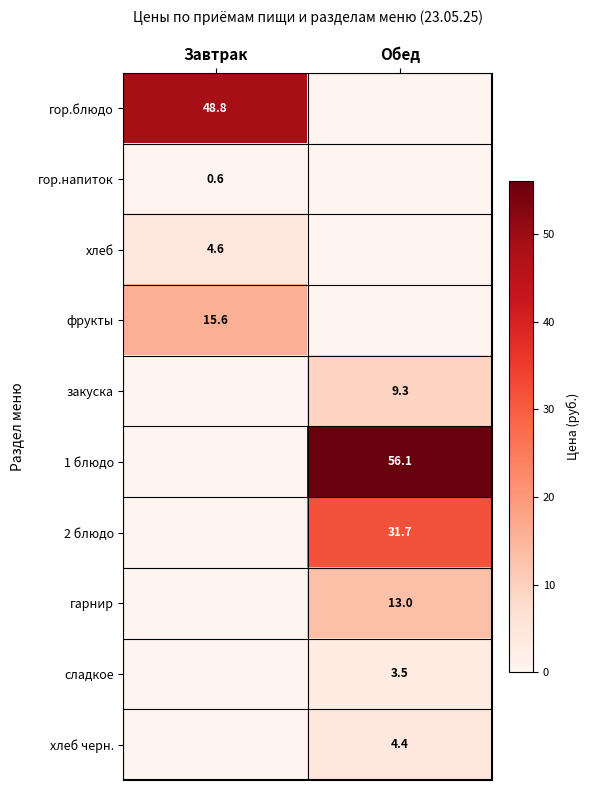

Is it true that 2 блюдо equals 9.1 at Обед?

False